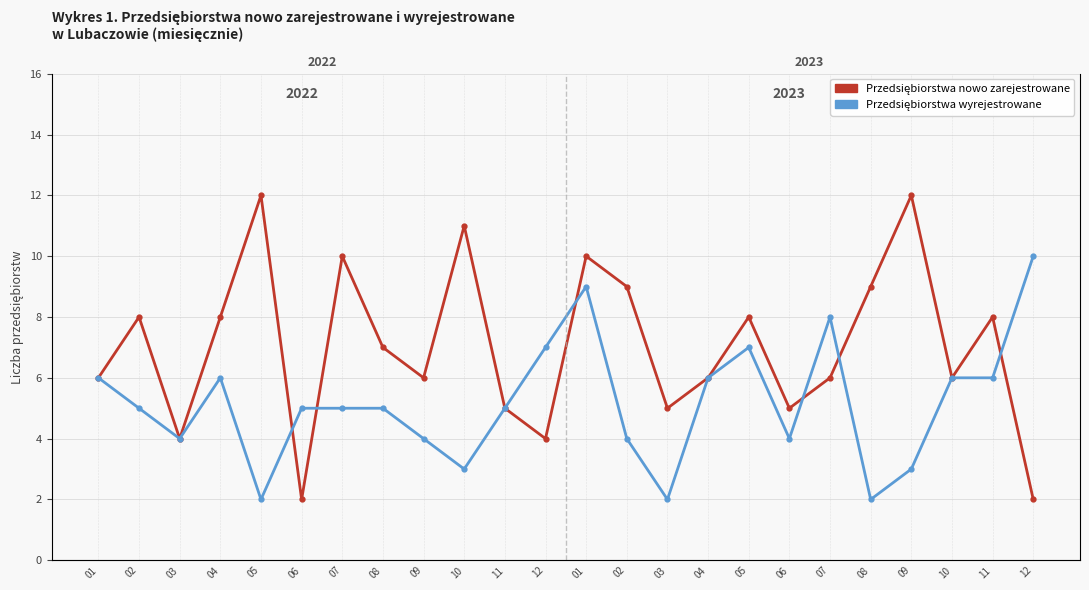

Is this an area chart (filled region under the line)?

No